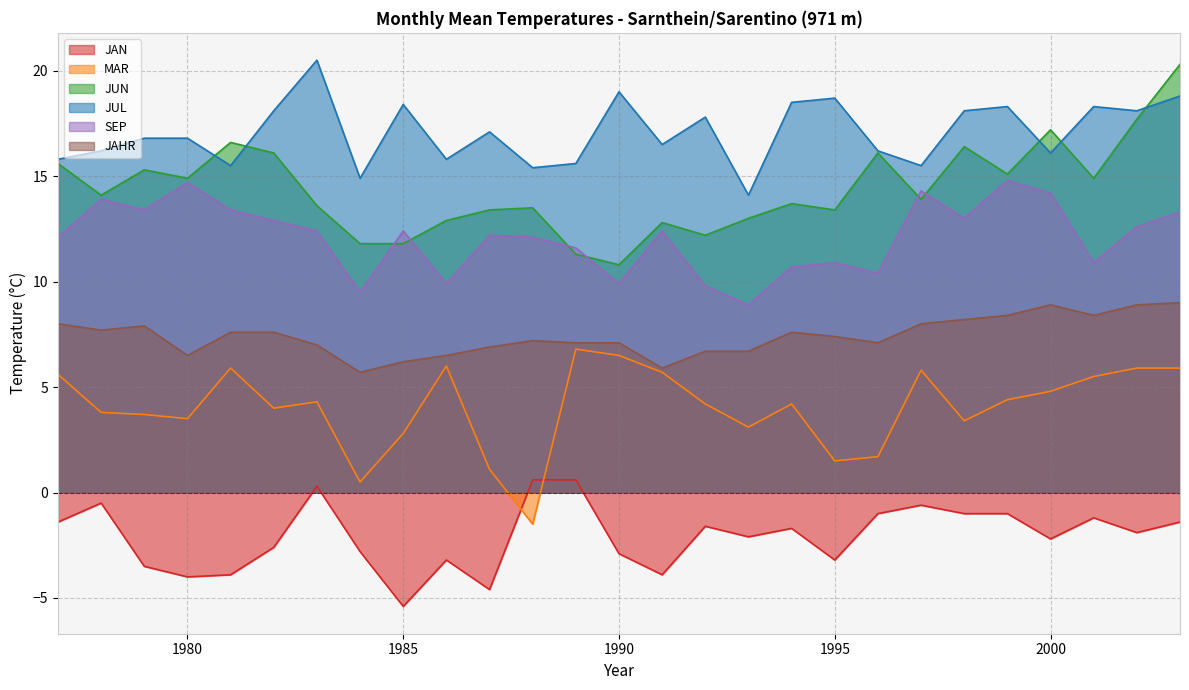

Where does the SEP series first go above 12?

1977